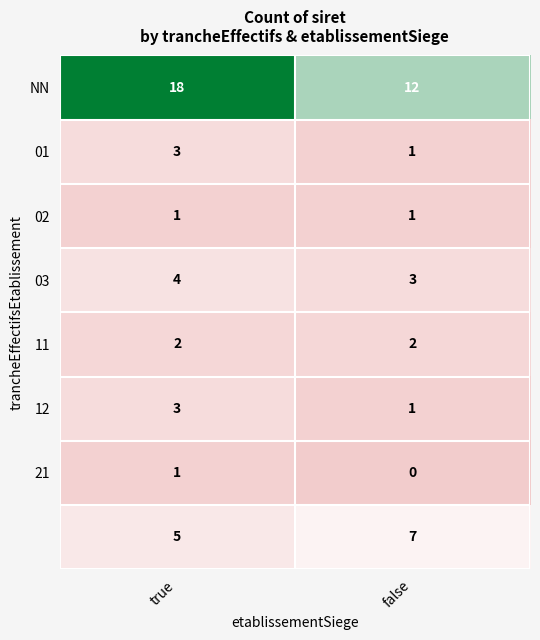

What is the difference between the highest and lowest values at true?

17